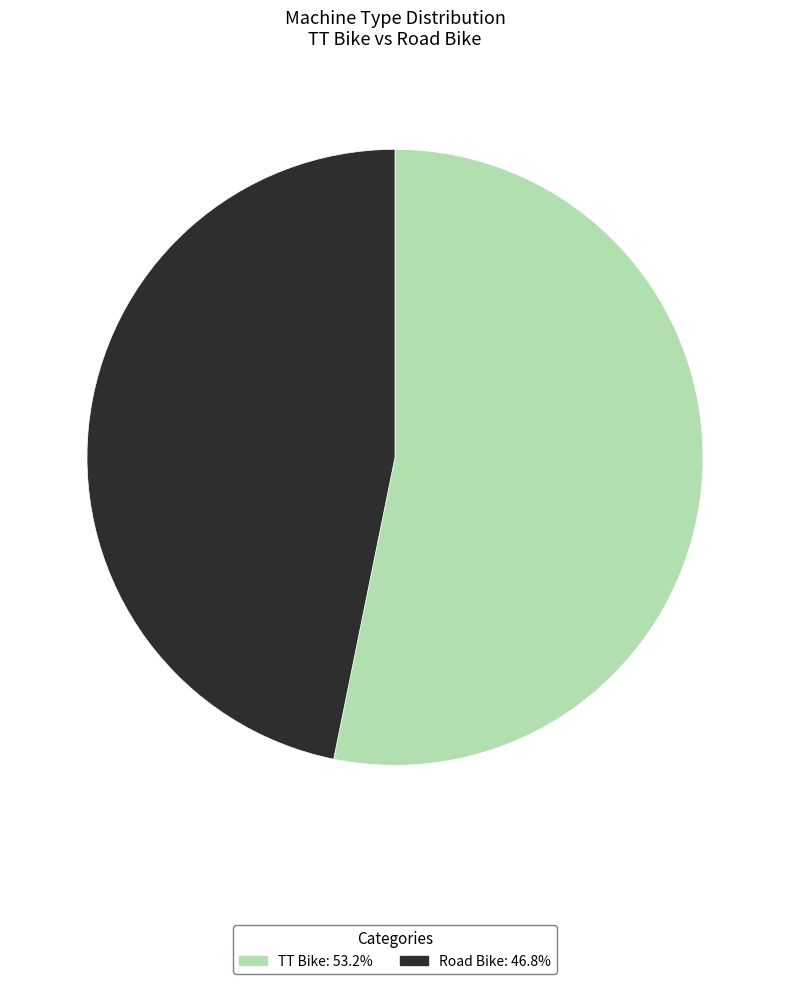

Which slice represents more than half of the pie?

TT Bike